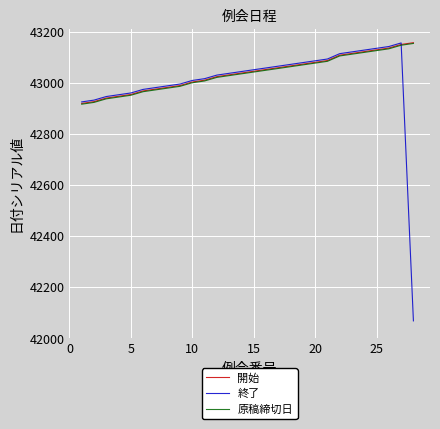

What is the maximum value for 原稿締切日?

43154